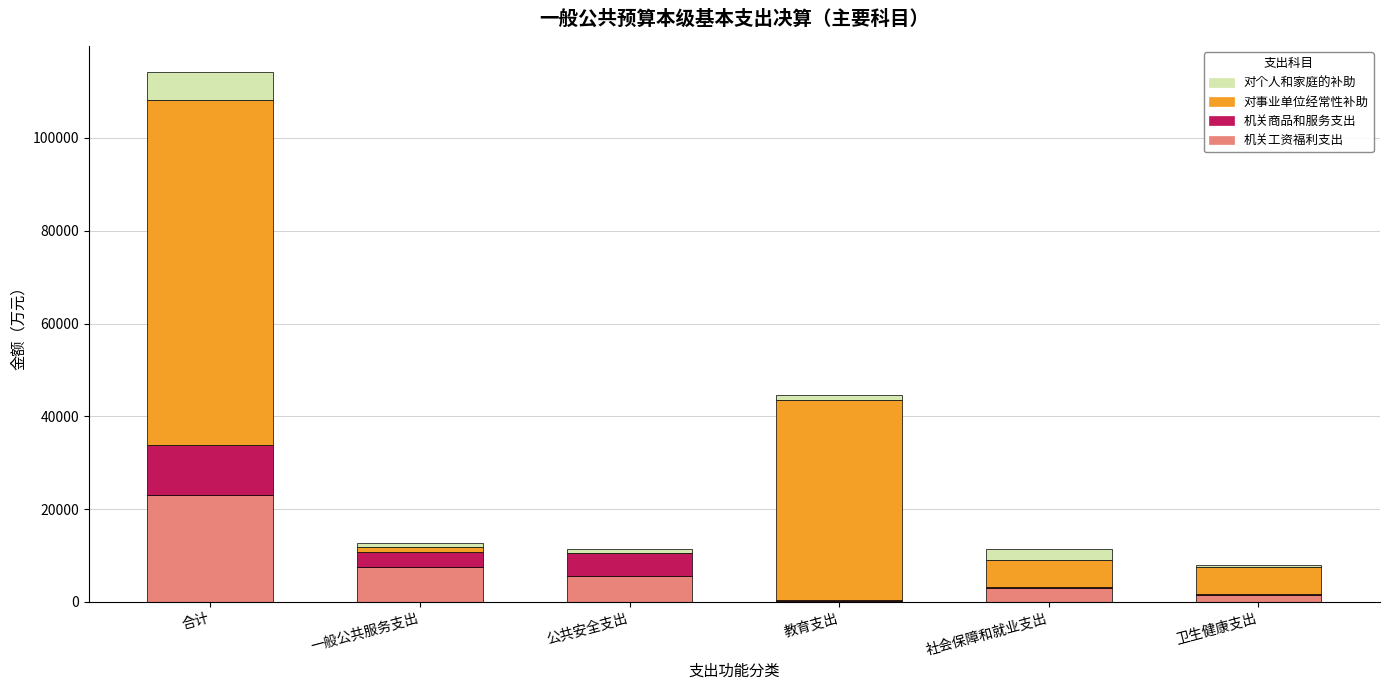

At which label does 机关工资福利支出 reach its peak?

合计